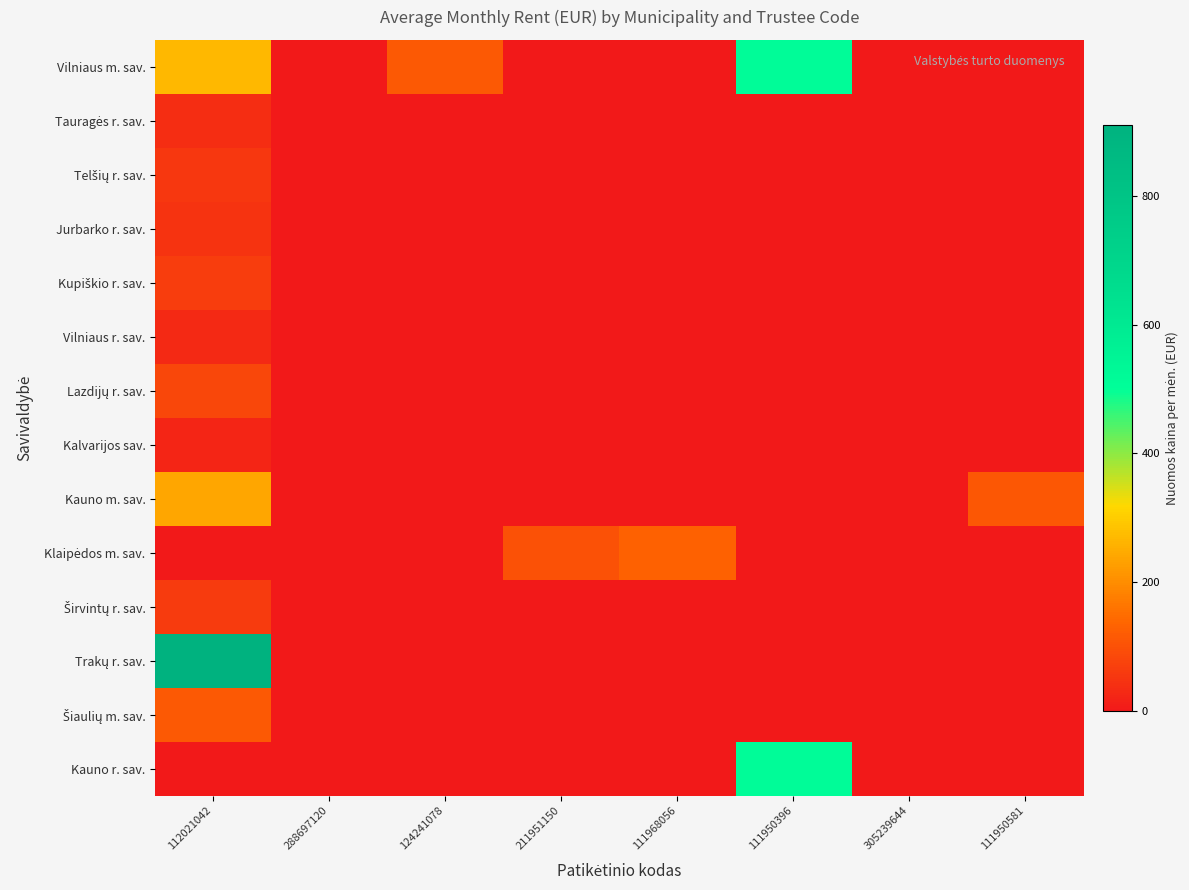

At how many categories does at least one series exceed 142?

2